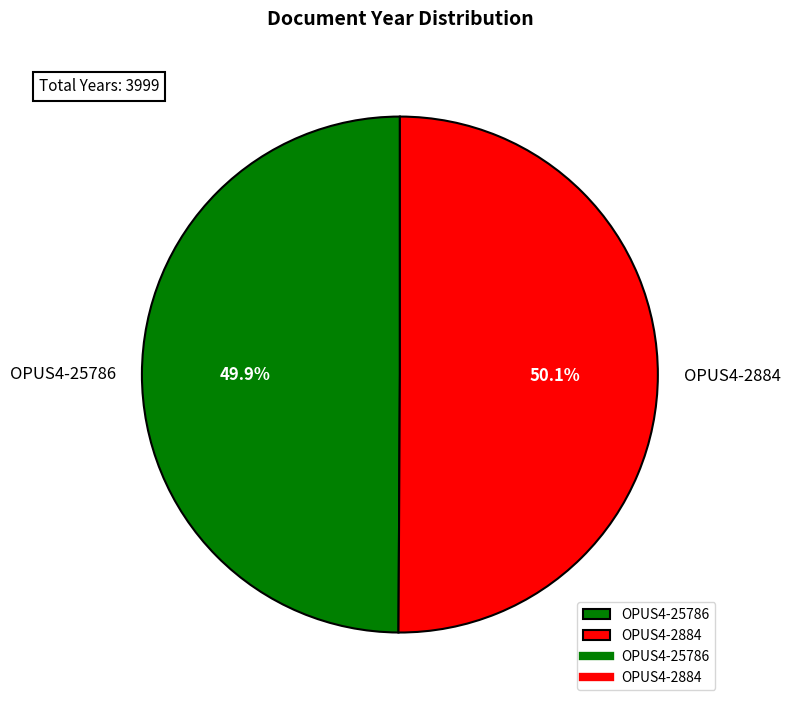

Is there a majority slice in this chart?

Yes